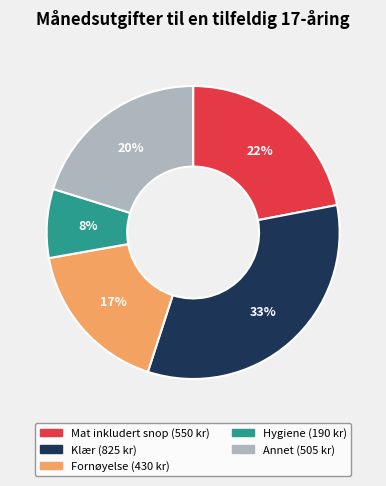

Which has a higher value, Annet or Klær?

Klær